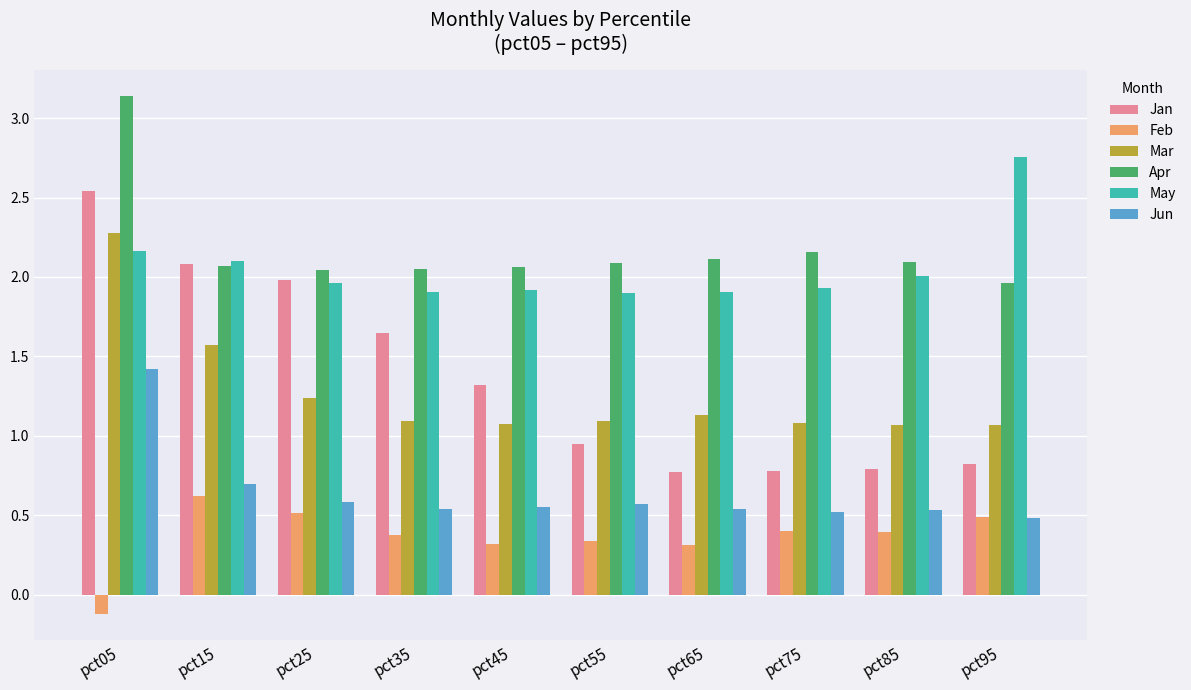

What is the minimum value shown in the chart?

-0.1